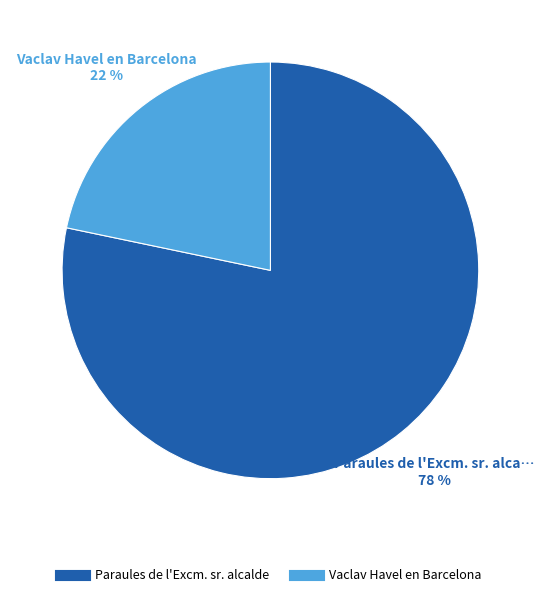

Which category has the smallest portion of the pie?

Vaclav Havel en Barcelona